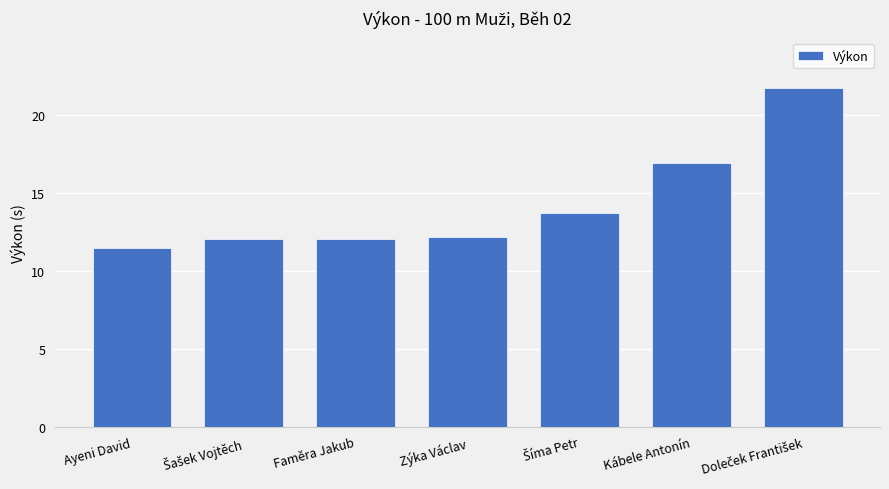

How many bars are there in total?

7